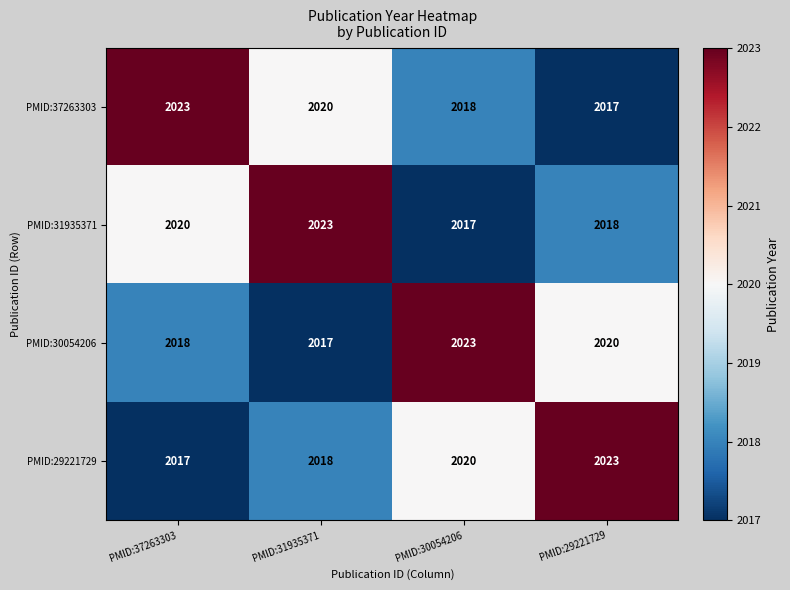

At how many categories does at least one series exceed 2021?

4